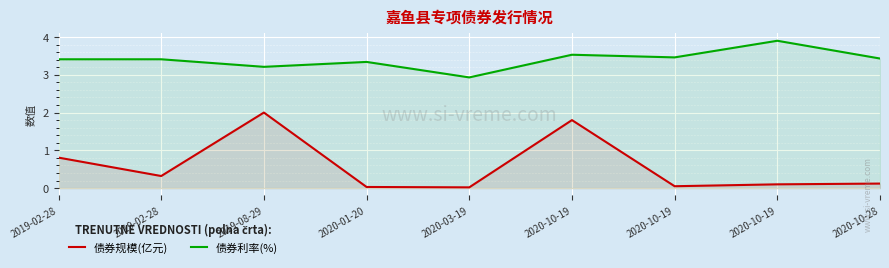

True or false: 债券规模(亿元) has a value of 0.8 at 2019-02-28.

True